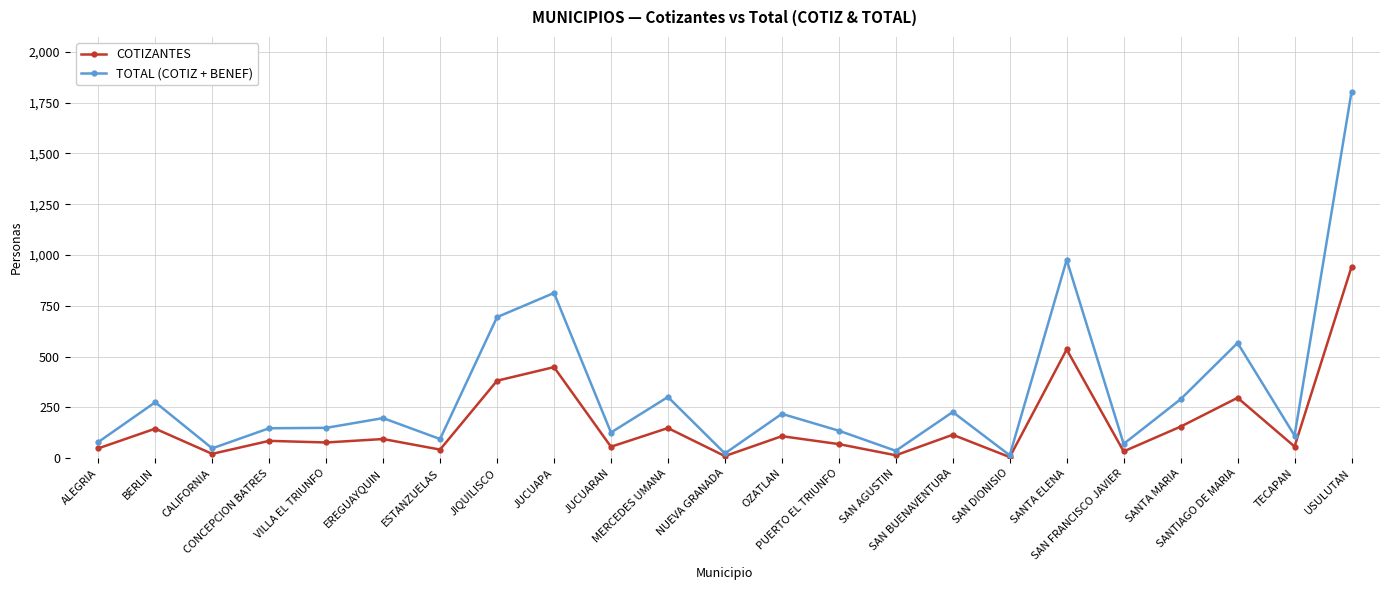

Which series has the largest range (max minus min)?

TOTAL (COTIZ + BENEF)